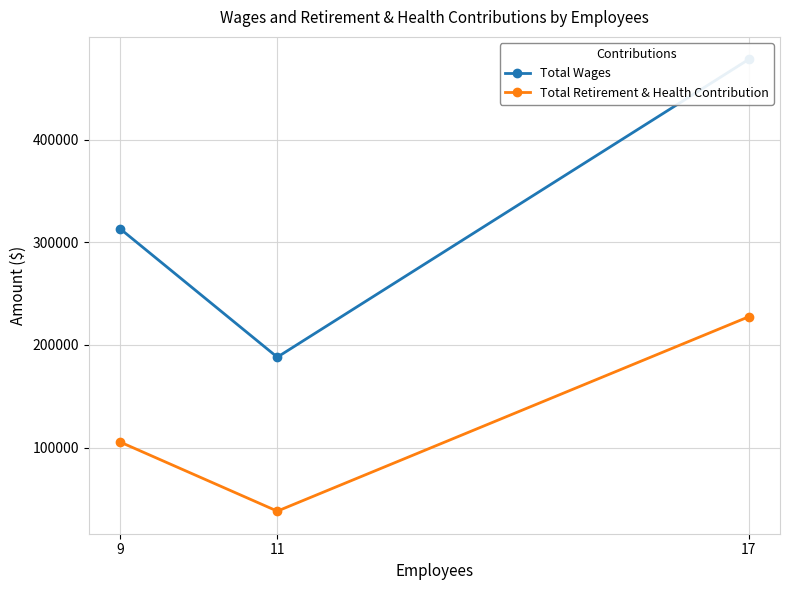

What is the average value of the Total Wages series?

326374